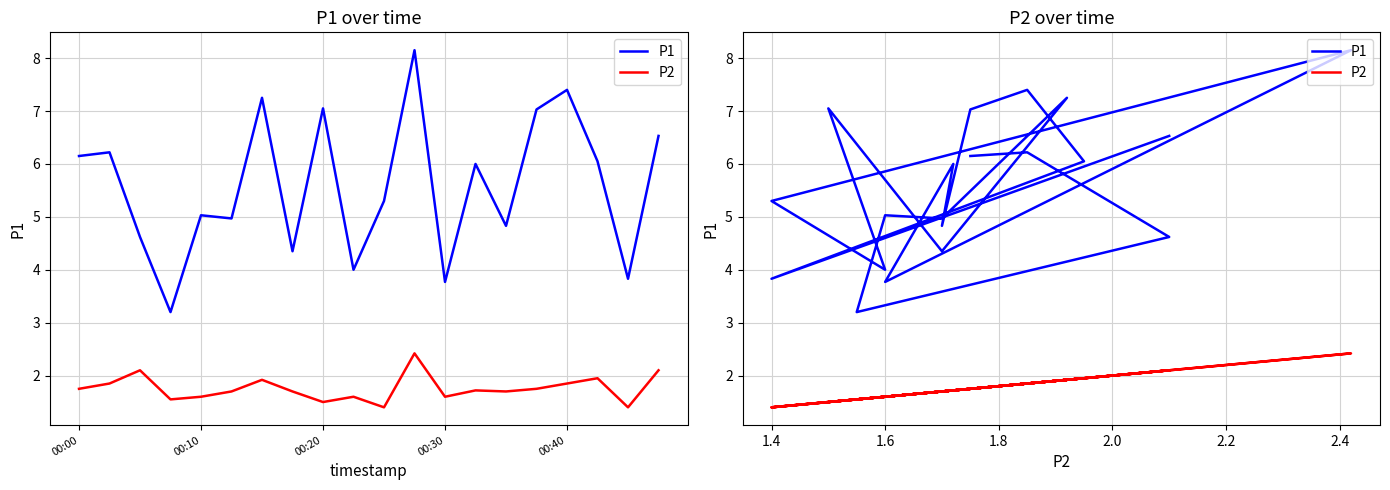

Rank the series by their average value, from lowest to highest.

P2, P1